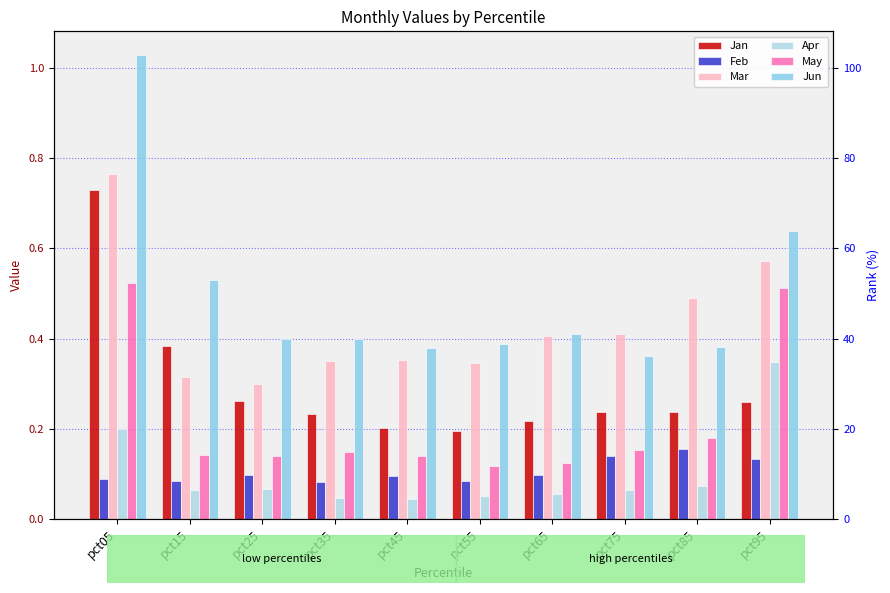

What is the difference between the maximum and minimum values in the Mar series?

0.5